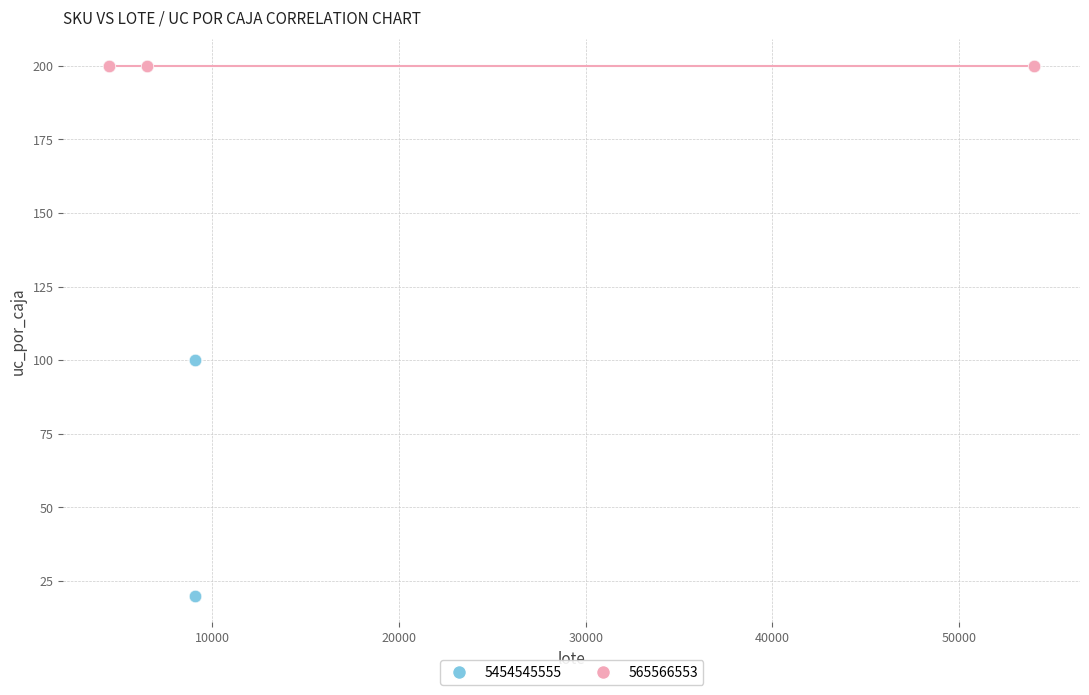

Which series reaches the maximum Y coordinate?

565566553